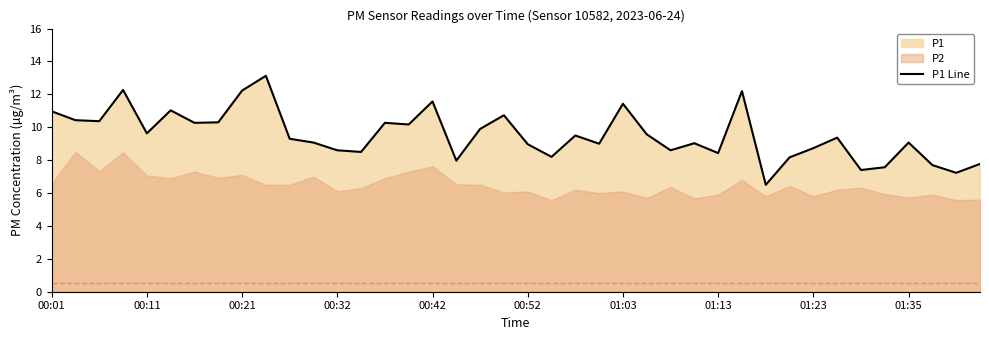

What is the sum of all values?

381.1